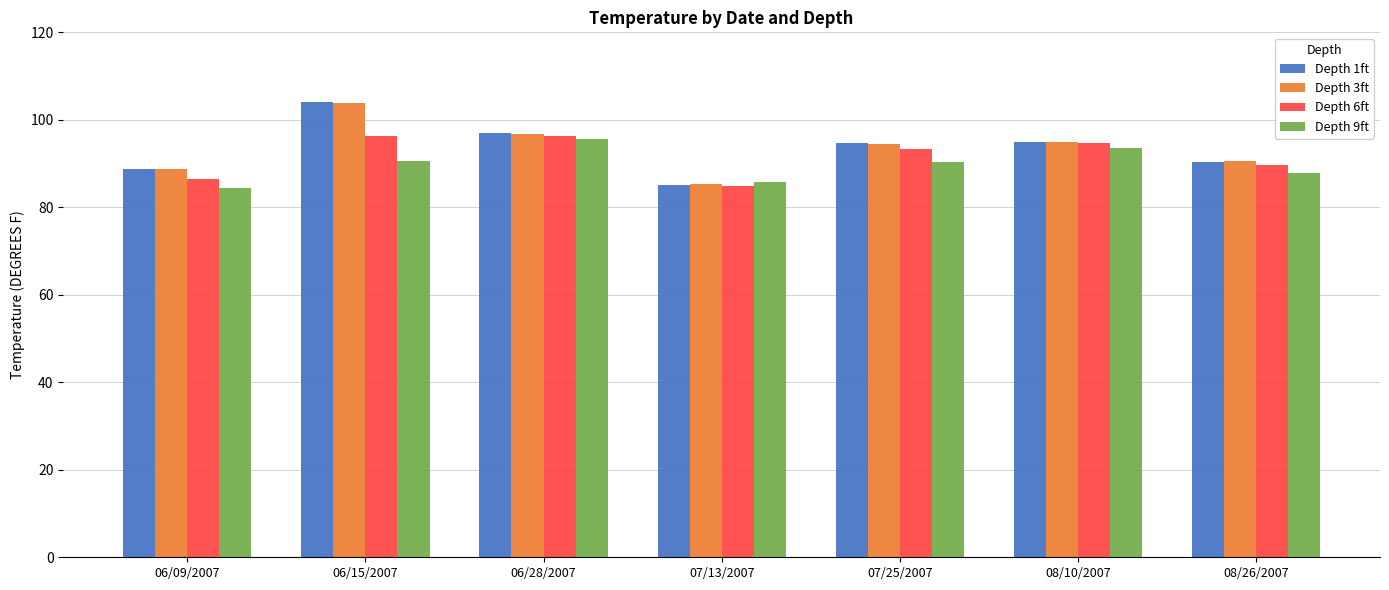

Is the value of Depth 1ft at 07/13/2007 greater than the value of Depth 6ft at 06/09/2007?

No